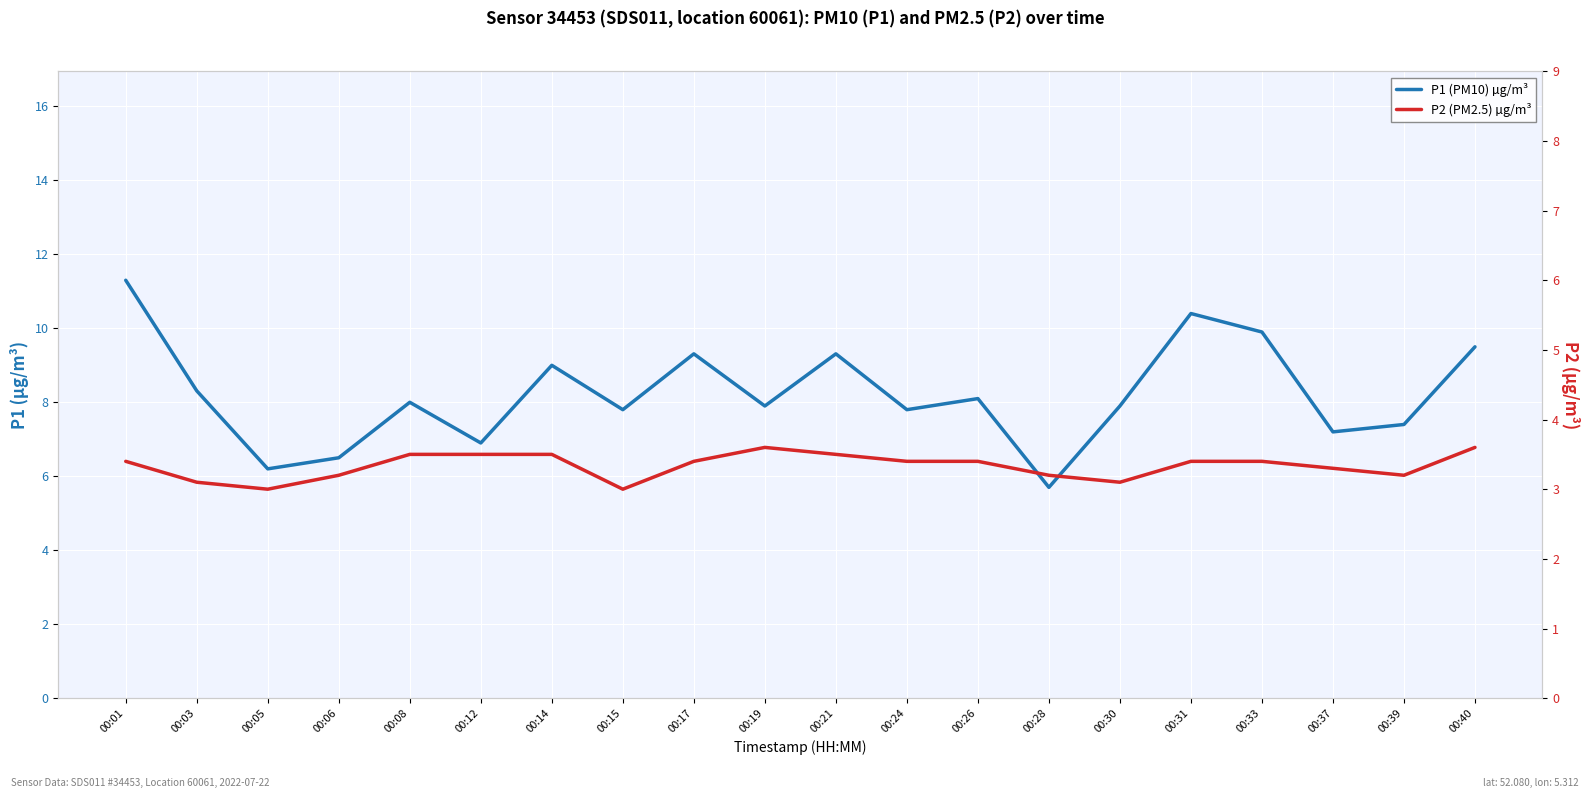

What is the maximum value for P2 (PM2.5) µg/m³?

3.6